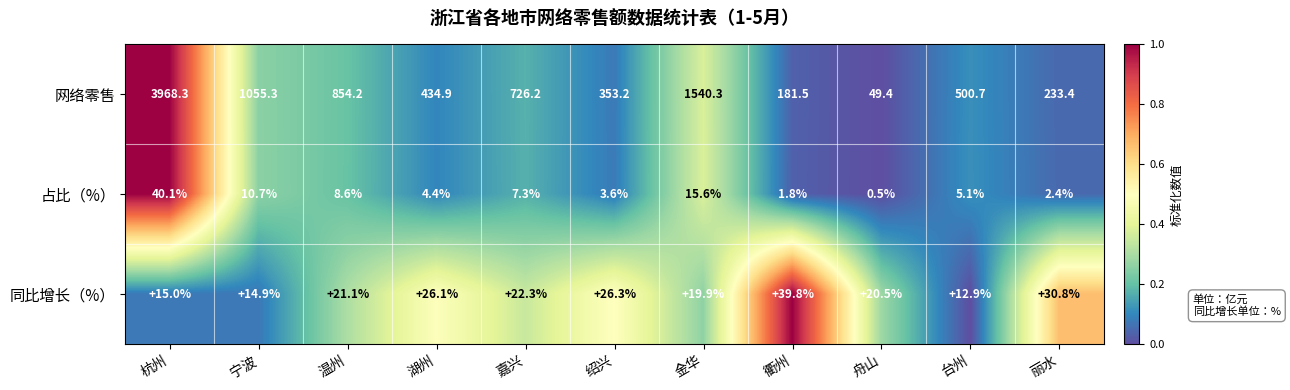

What is the average value of the 网络零售 series?

899.8